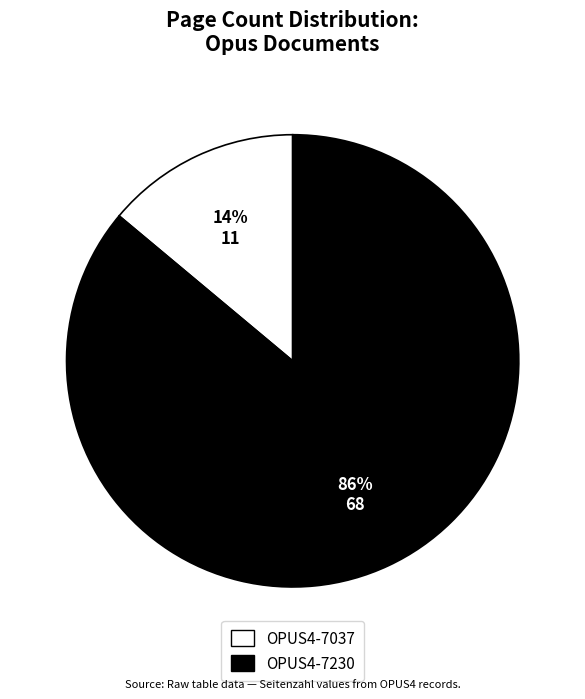

How many segments does this pie chart have?

2